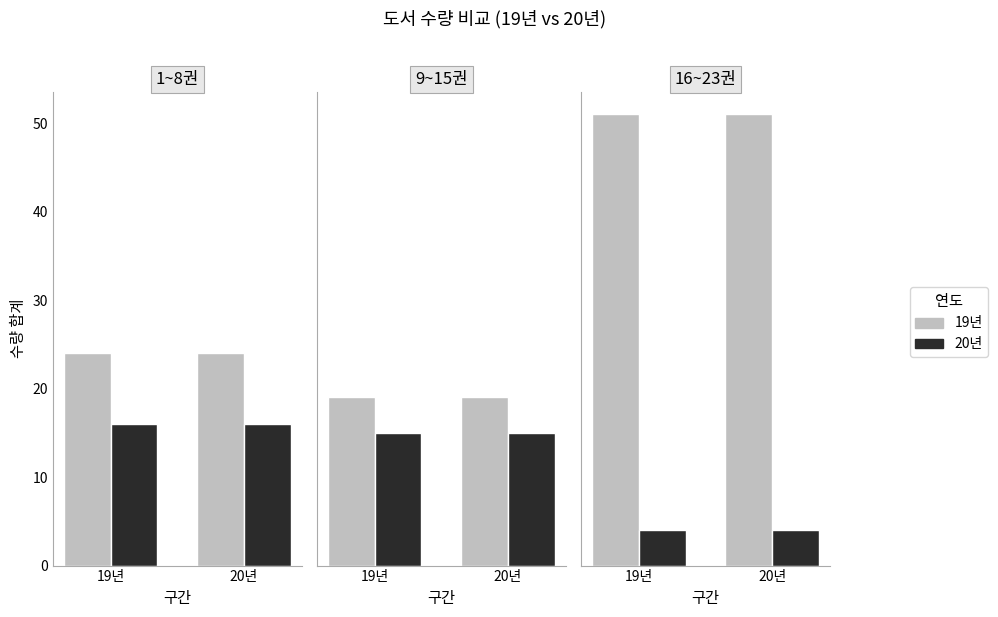

Are the bars grouped side by side (vs. stacked)?

Yes